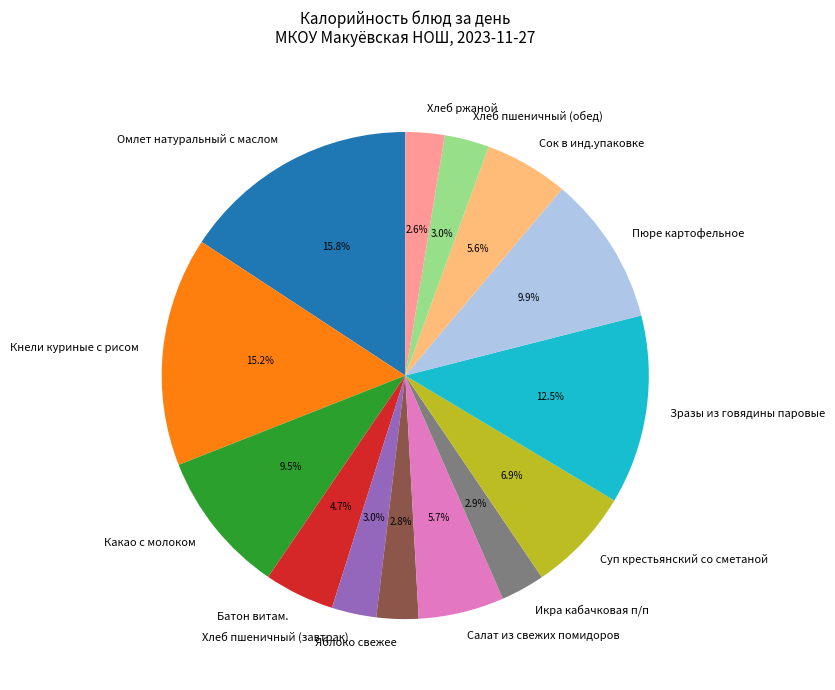

The Какао с молоком slice represents 20% of the pie. True or false?

False